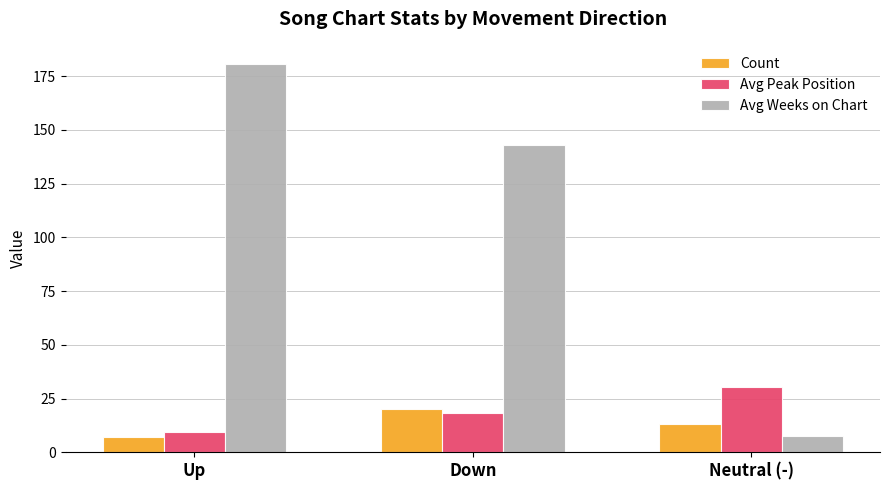

Is the value of Avg Peak Position at Down greater than the value of Avg Weeks on Chart at Down?

No